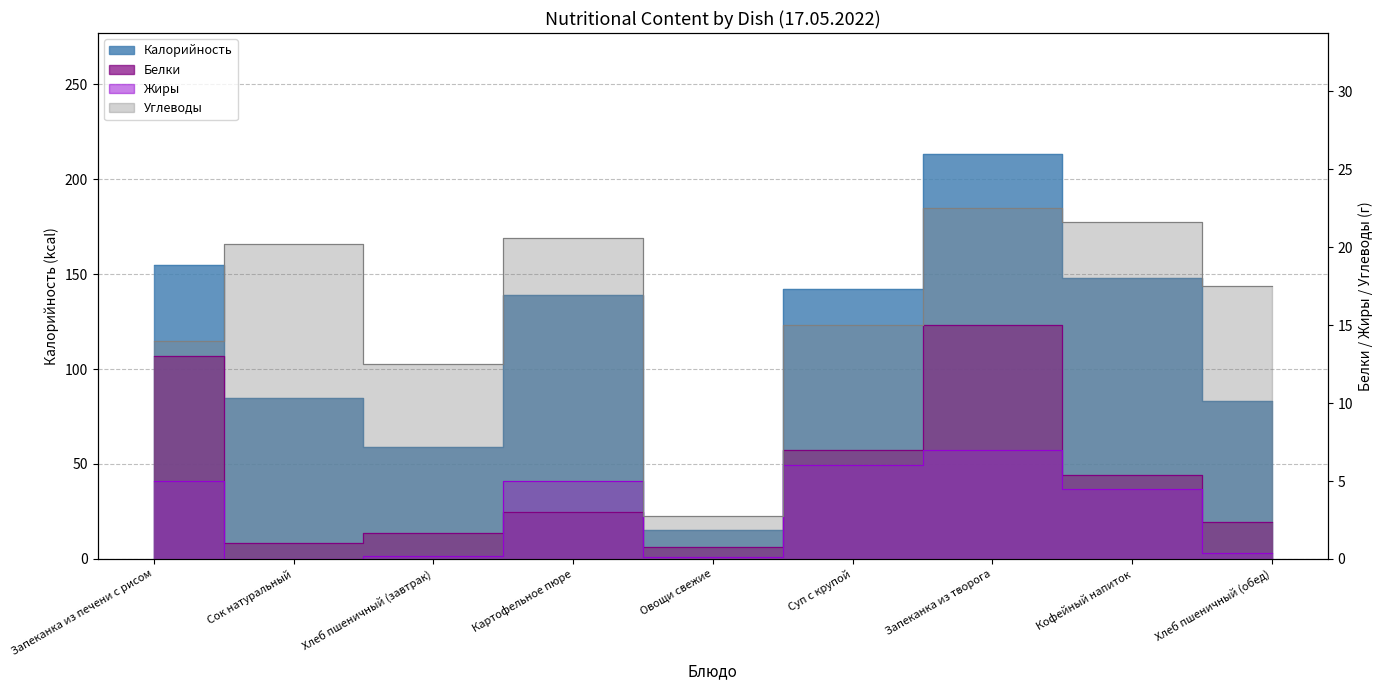

Is it true that Белки equals 1.7 at Хлеб пшеничный (завтрак)?

True